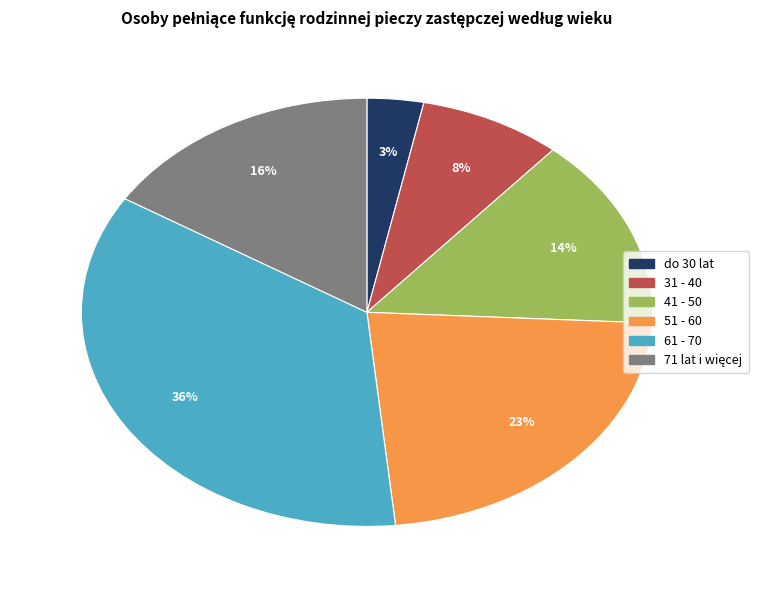

Which has a higher value, 31 - 40 or do 30 lat?

31 - 40